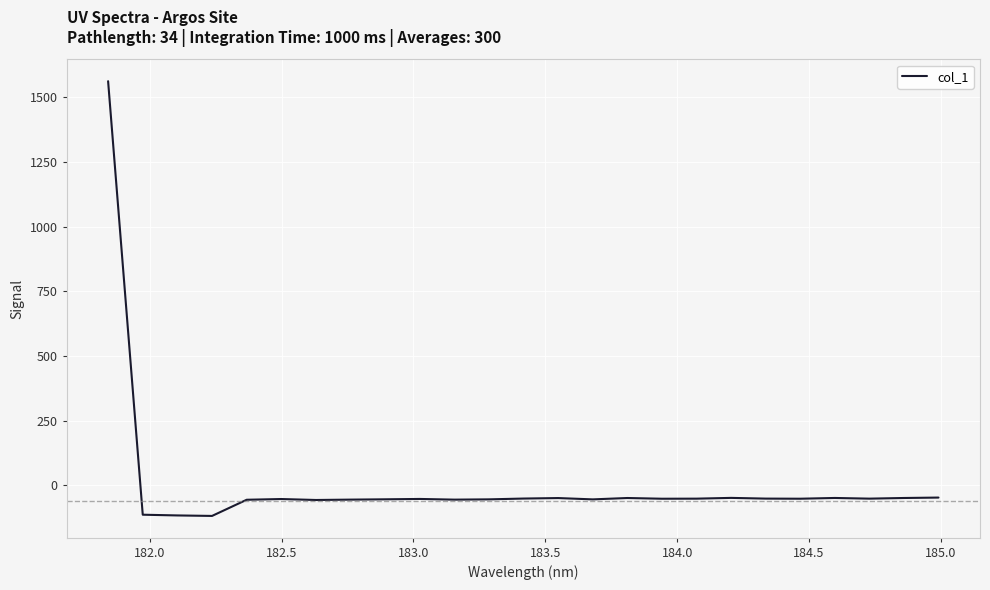

What is the greatest value displayed?

1563.0